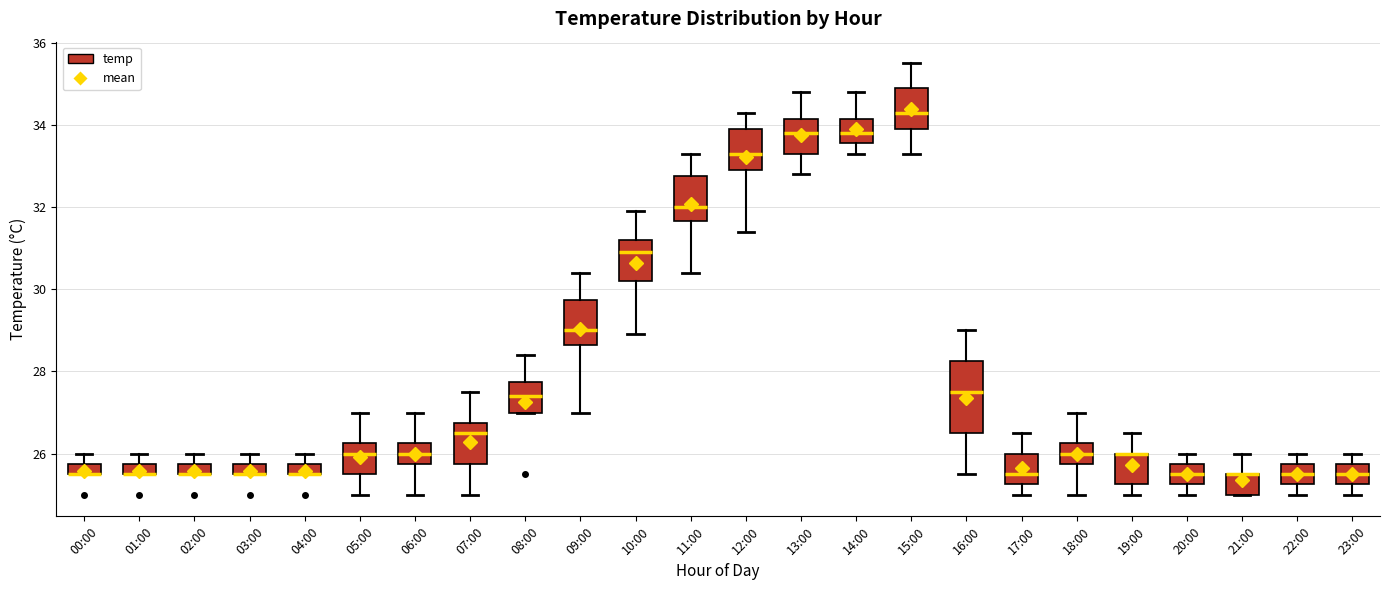

Which box is the tallest, from its lower edge to its upper edge?

16:00